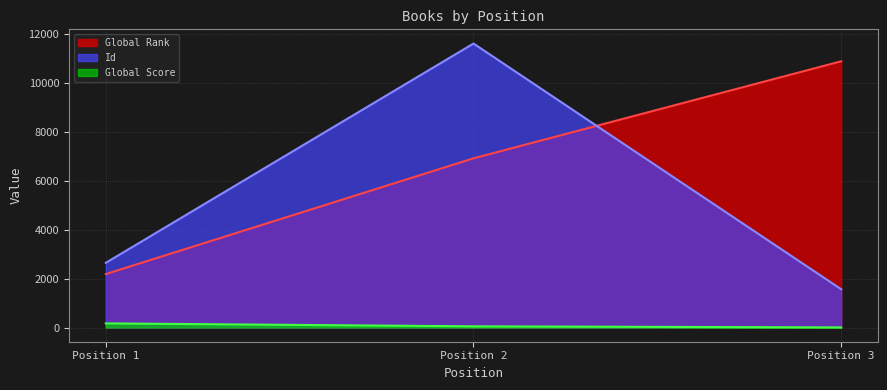

List the labels in order of Global Rank value, largest first.

Position 3, Position 2, Position 1